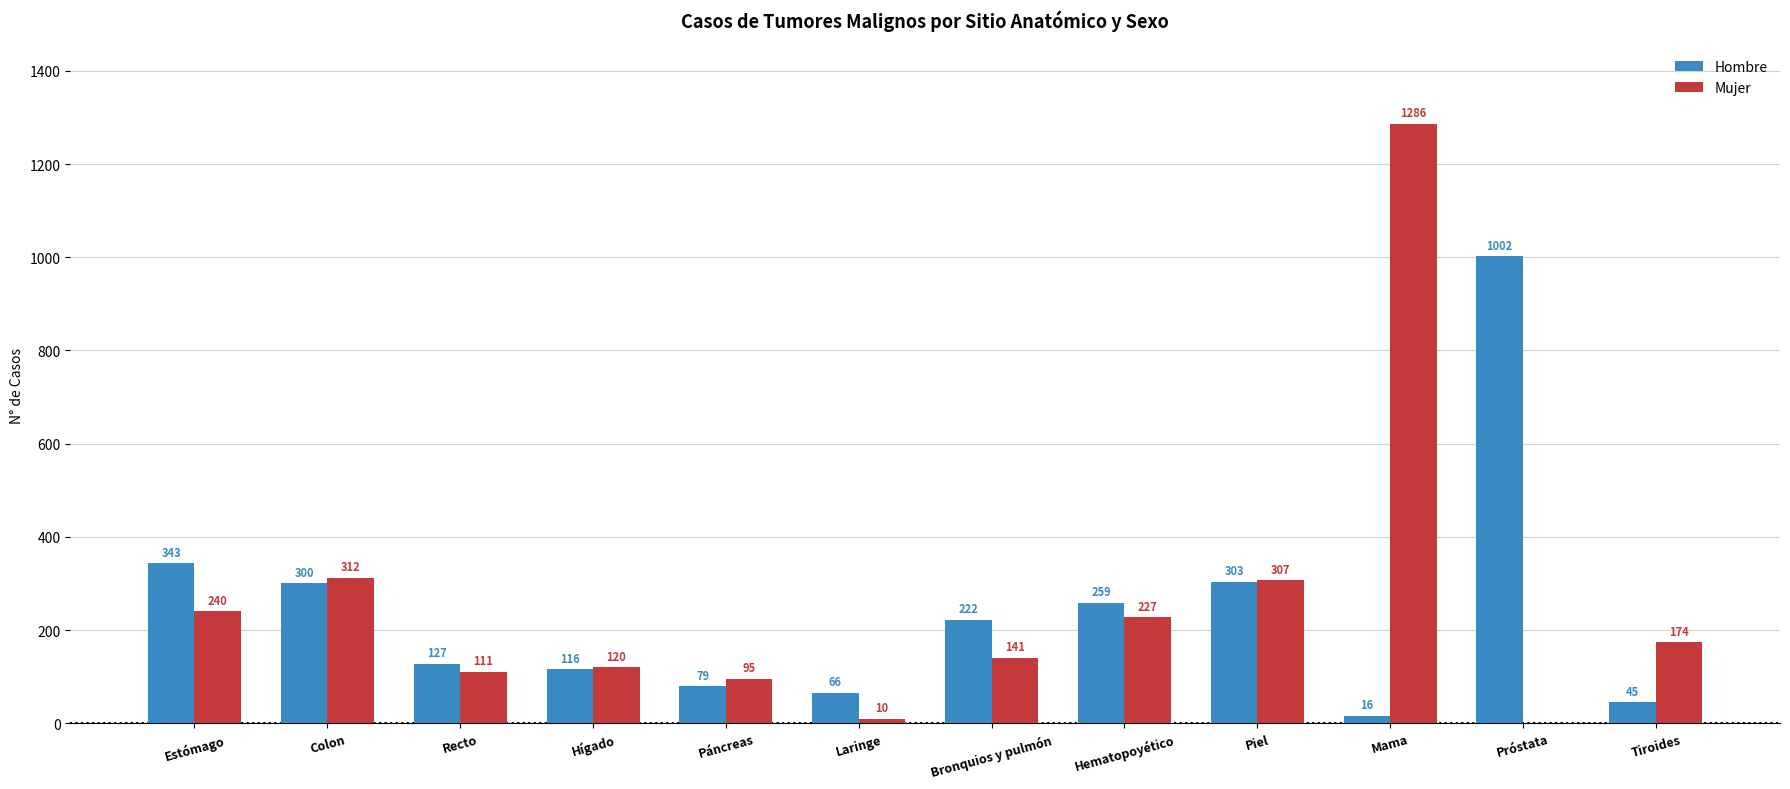

What is the highest value of the Hombre series?

1002